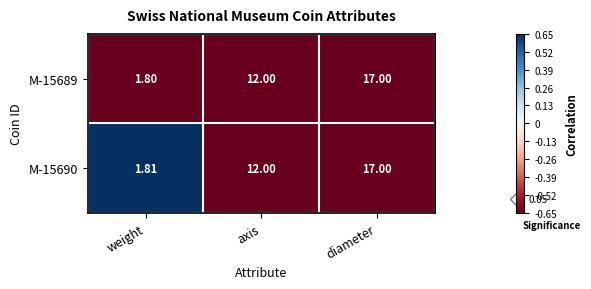

At which category is the sum across all series the highest?

diameter